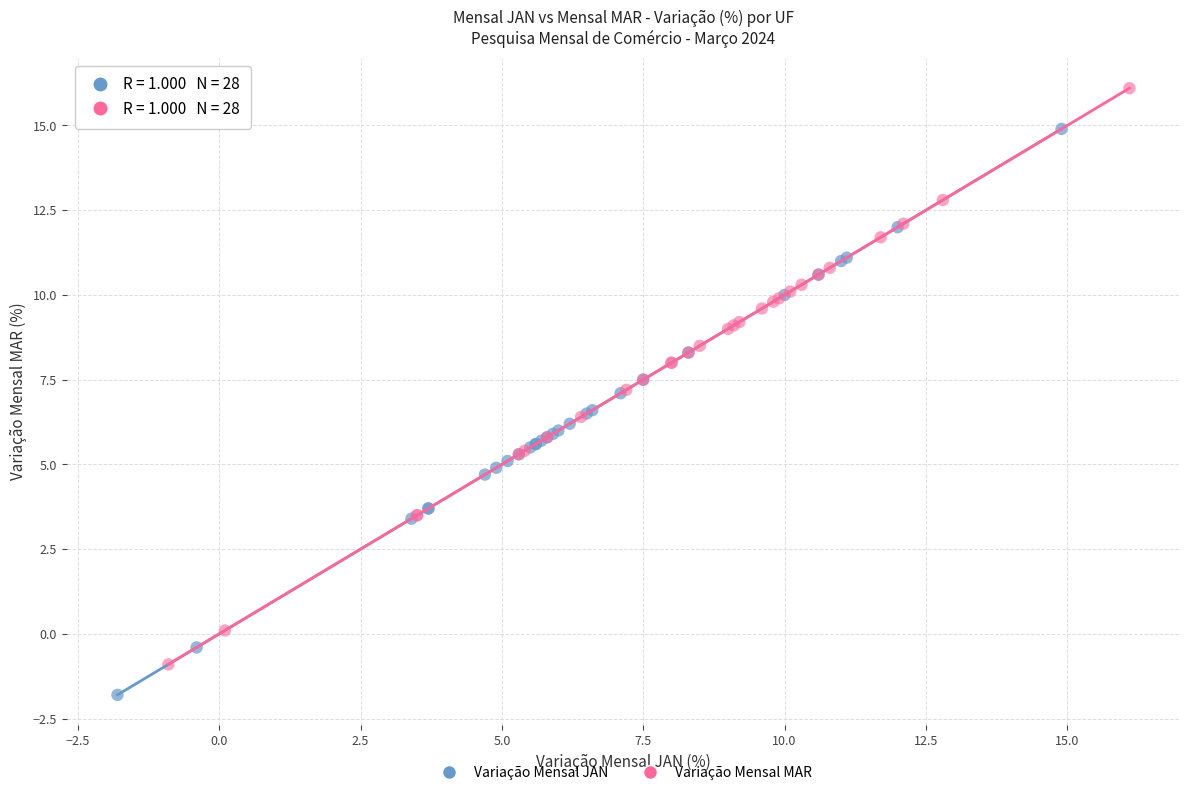

Which series reaches the minimum Y coordinate?

Variação Mensal JAN